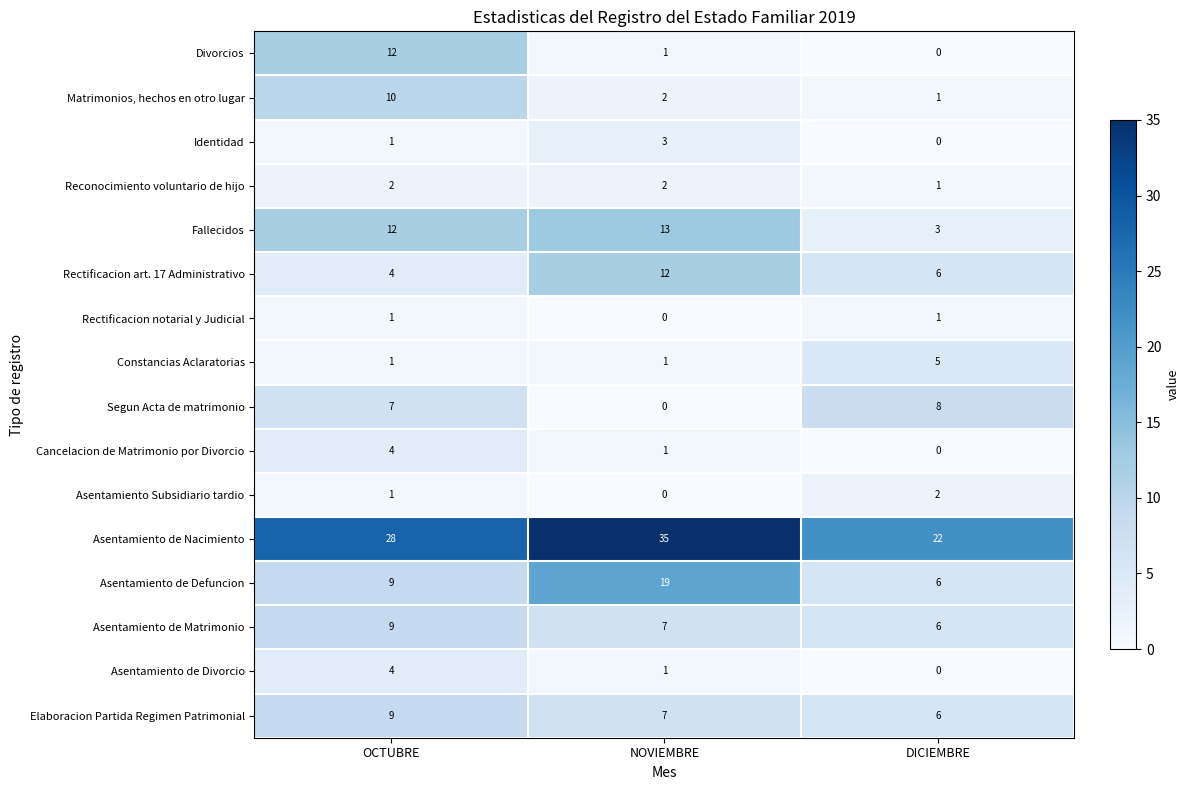

List the labels in order of Divorcios value, largest first.

OCTUBRE, NOVIEMBRE, DICIEMBRE